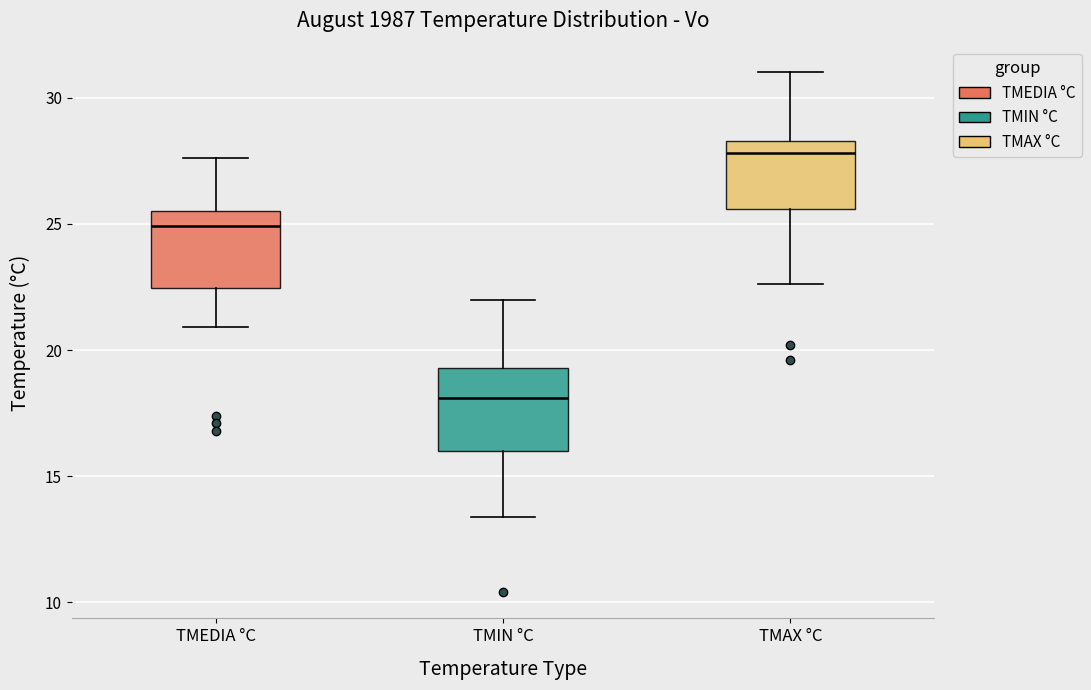

Reading left to right, transcribe this box plot: for each box, give where its median line is, the range the box spans, and where its two whiskers end, as read against the y-axis. The values are not printed on the chart, so give them approximately, as read against the axis.

TMEDIA °C: median 25.0, box 22.5 to 25.5, whiskers 21.0 to 27.5
TMIN °C: median 18.0, box 16.0 to 19.5, whiskers 13.5 to 22.0
TMAX °C: median 28.0, box 25.5 to 28.5, whiskers 22.5 to 31.0